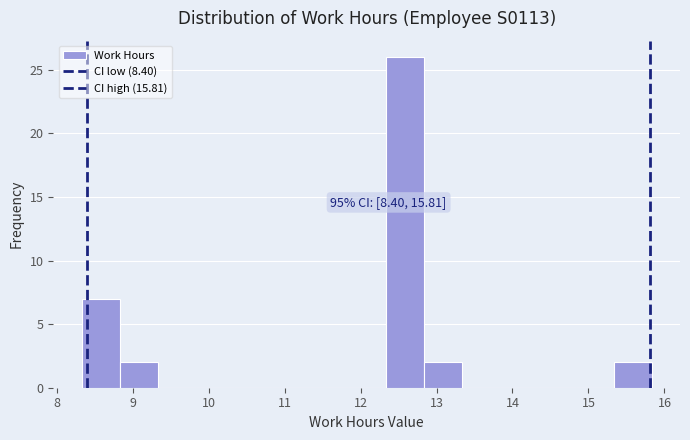

Over which range of the x-axis is the bar tallest?

12.33 to 12.83